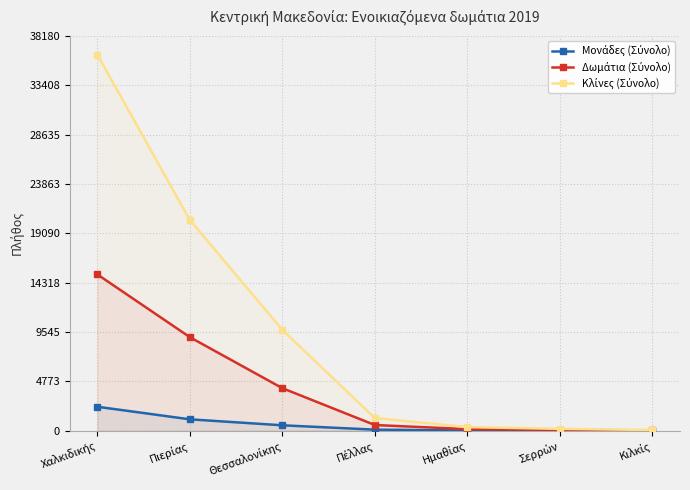

How many lines are shown in the chart?

3